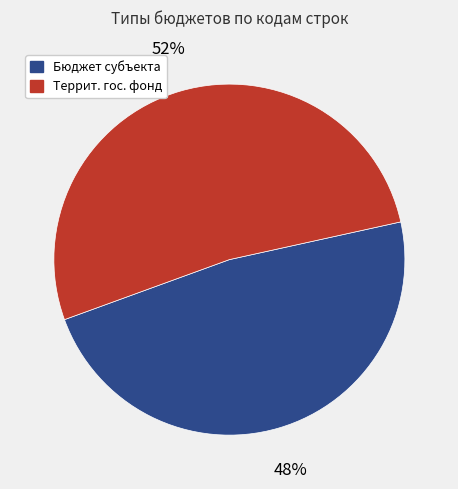

What is the largest slice in the pie chart?

Террит. гос. фонд